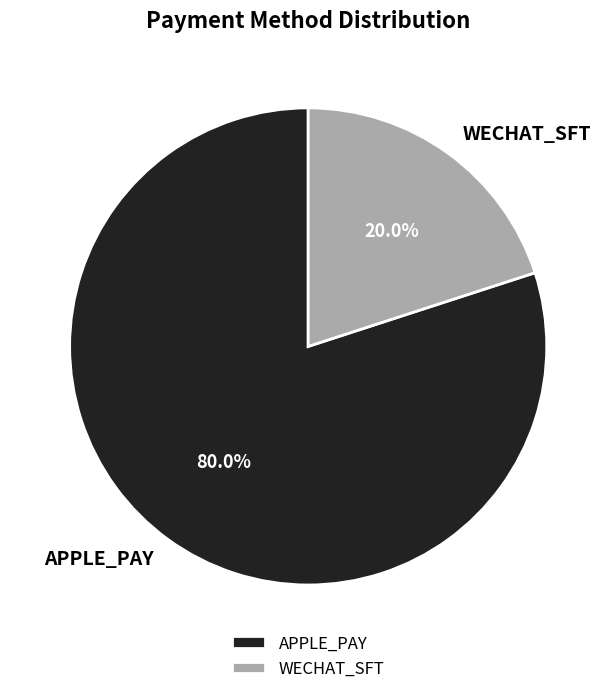

To the nearest percent, what is the difference between the APPLE_PAY and WECHAT_SFT slice percentages?

60%